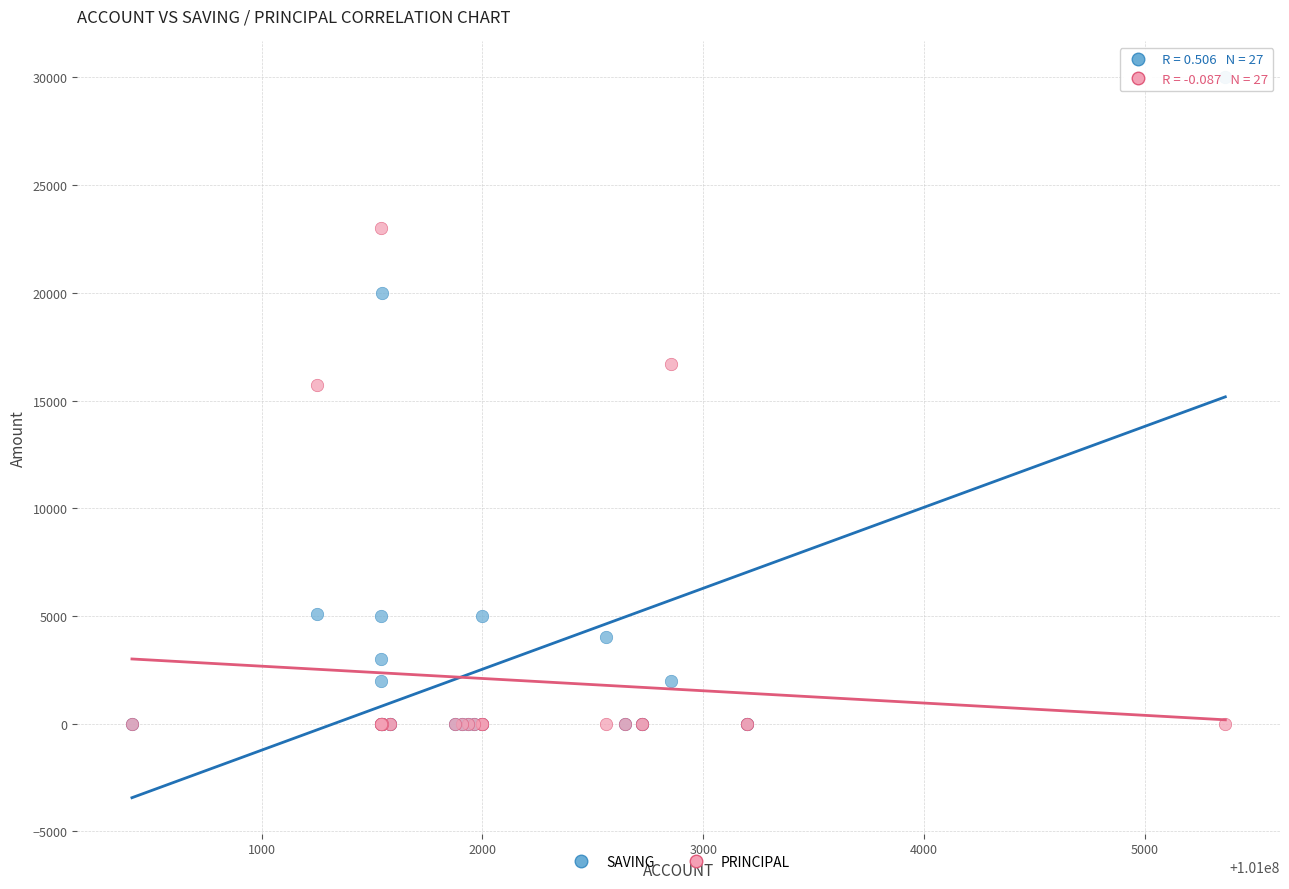

In the PRINCIPAL series, what Y value is closest to 11500?

15700